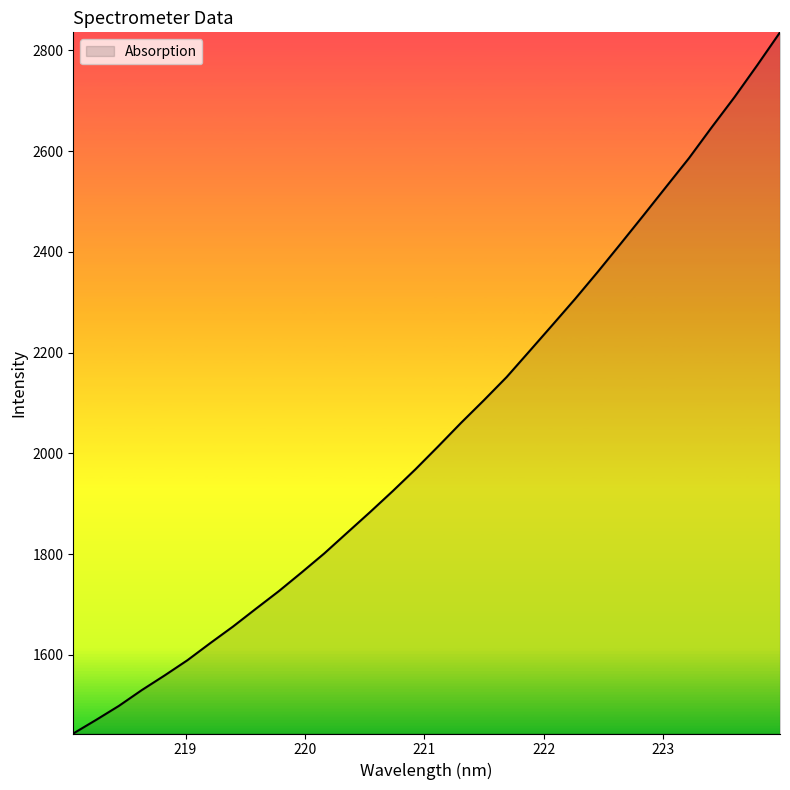

What is the difference between the maximum and minimum values?

1391.9